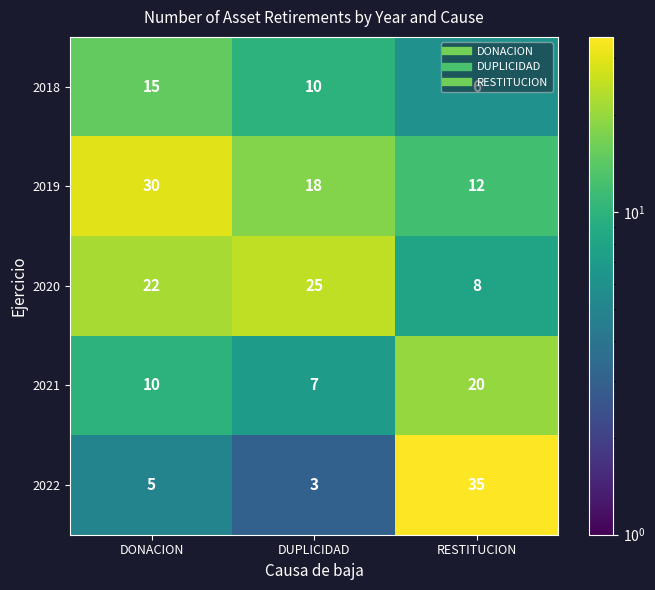

Rank the series by their maximum value, from lowest to highest.

2018, 2021, 2020, 2019, 2022